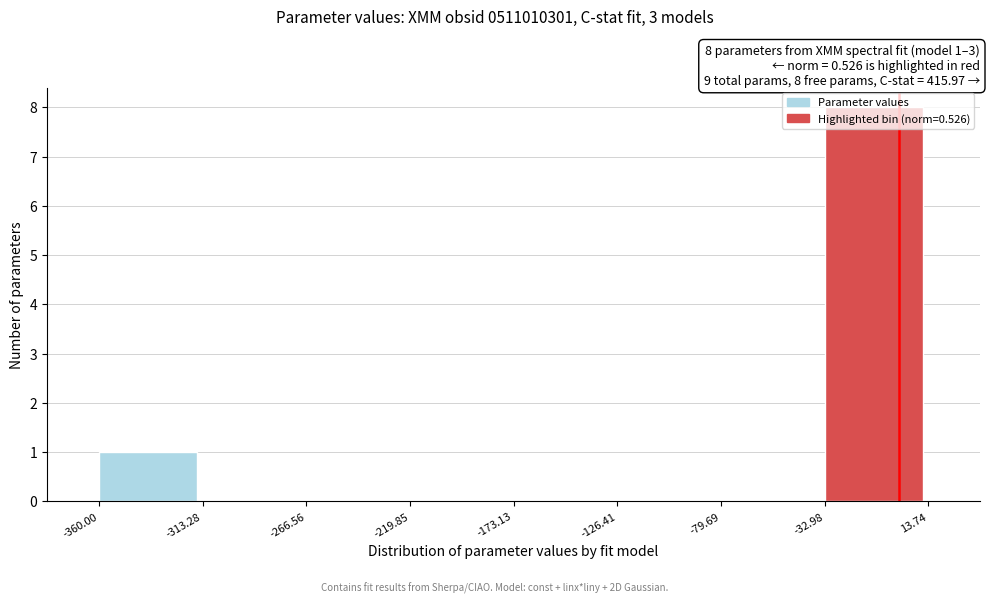

Over which range of the x-axis is the bar tallest?

-32.98 to 13.74